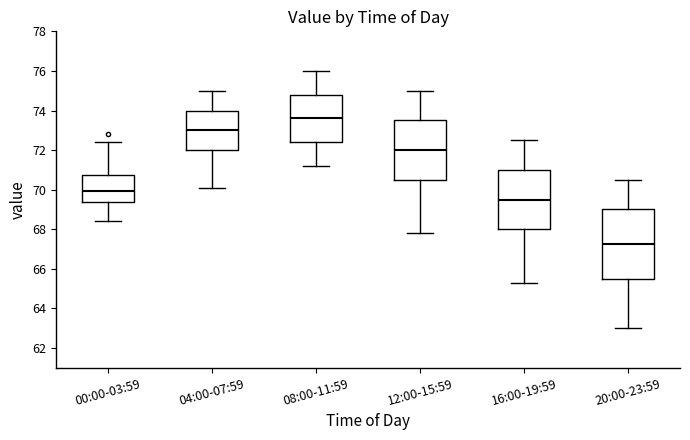

Where is the upper edge of the box for 20:00-23:59 on the y-axis? The values are not printed on the chart, so give them approximately, as read against the axis.

69.0